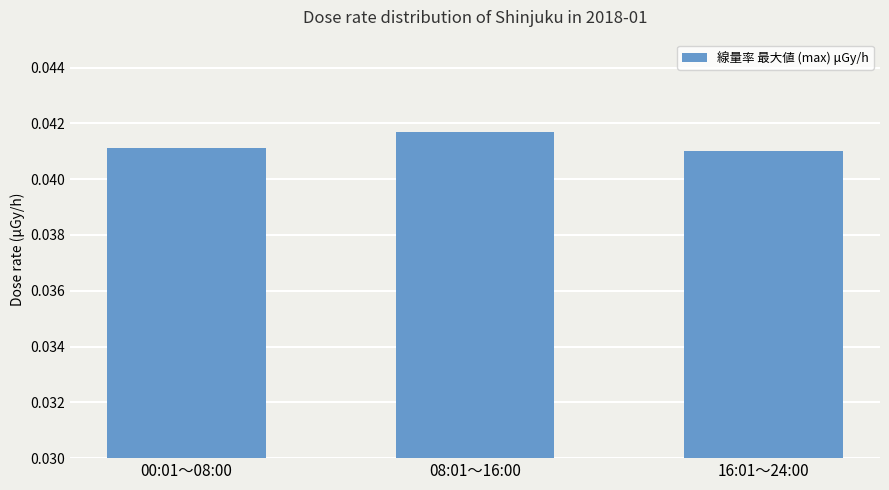

How many bars are there in total?

3